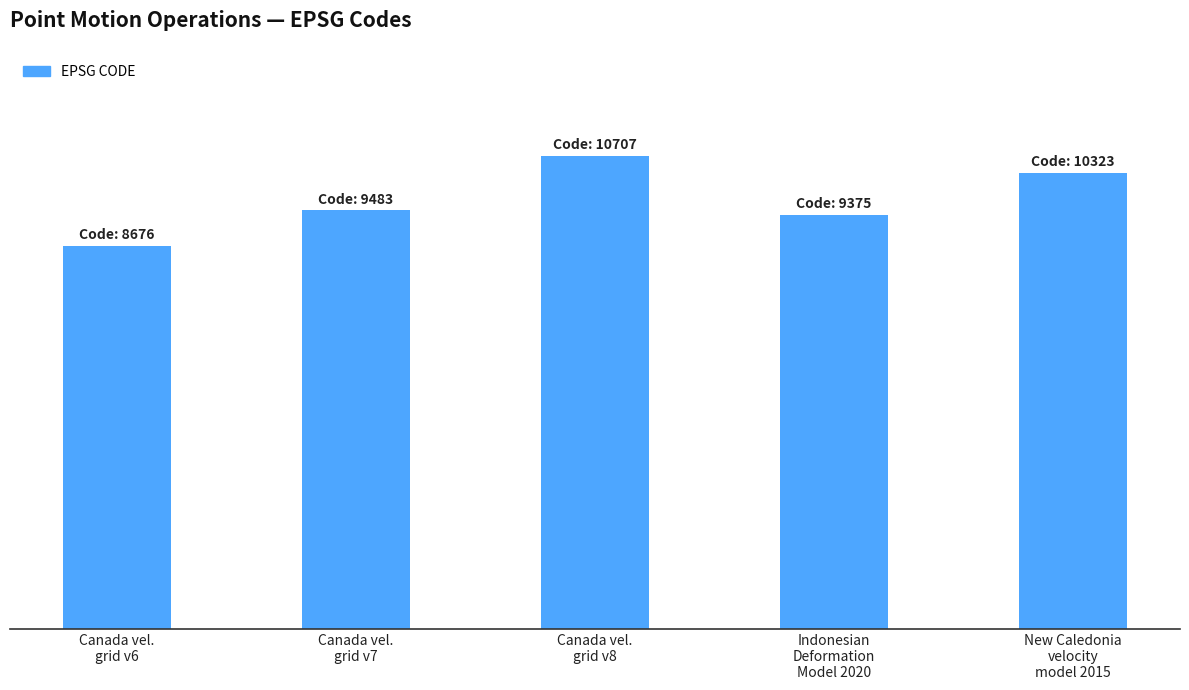

Are the bars horizontal?

No